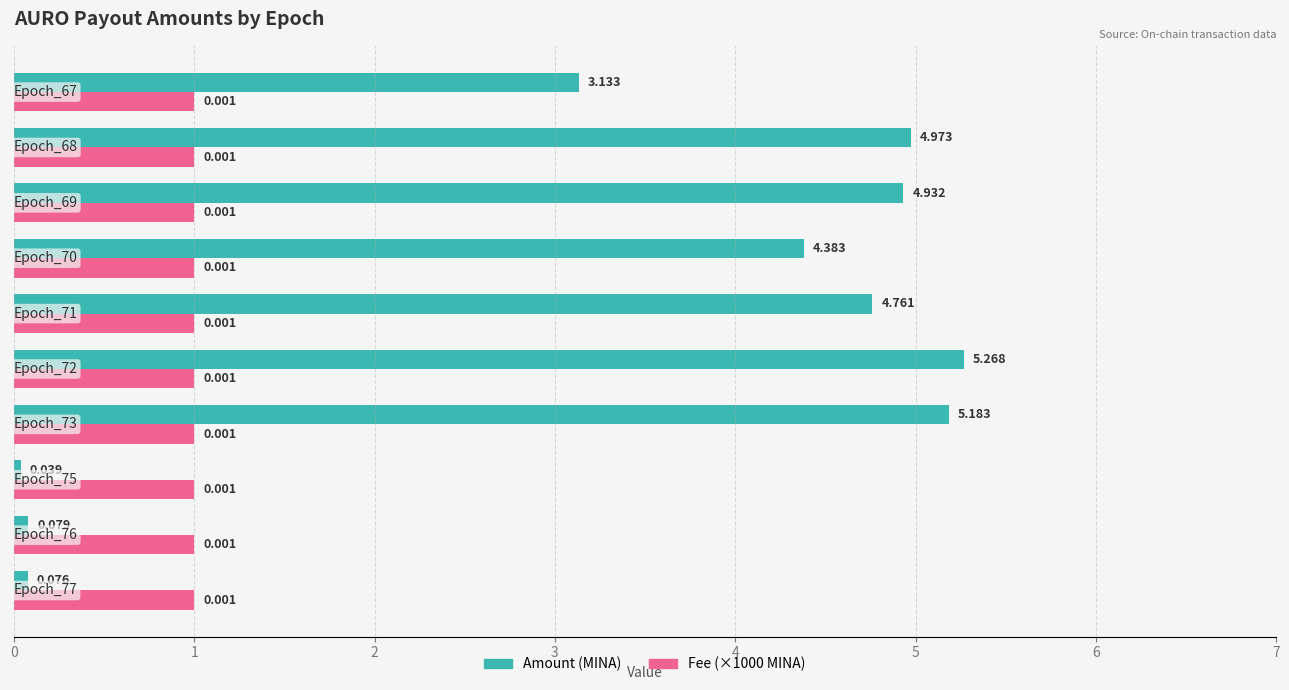

Which series has the widest spread of values?

Amount (MINA)